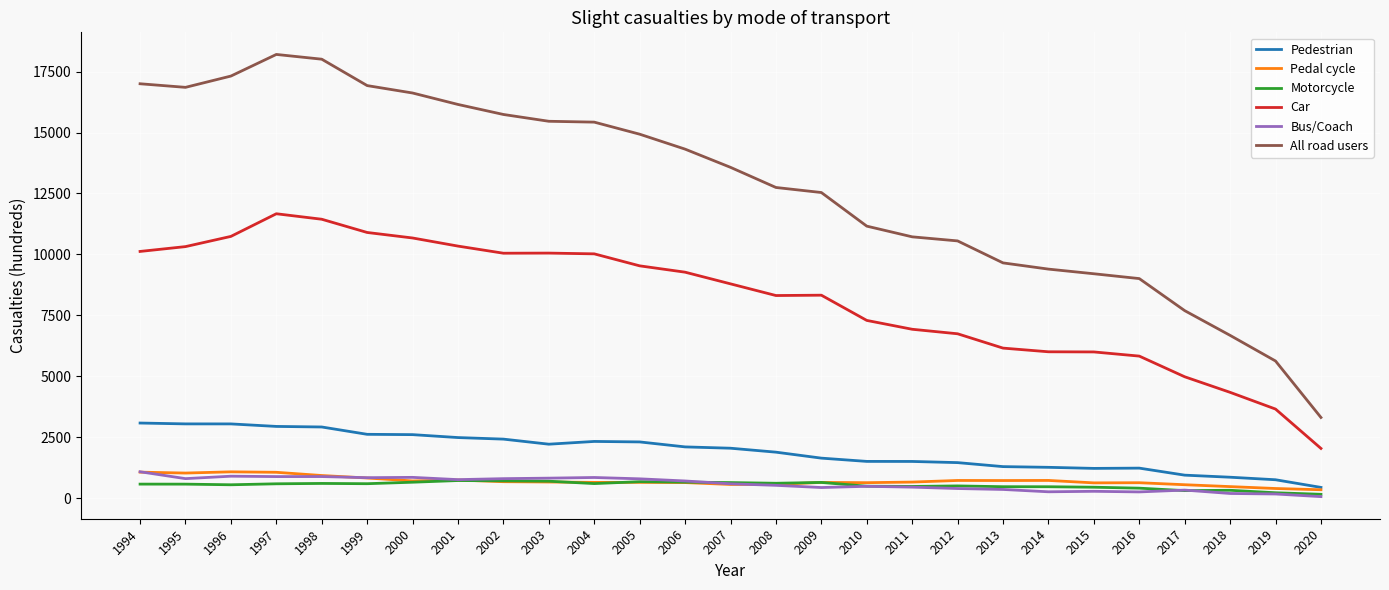

True or false: Car and Motorcycle intersect in this chart.

False